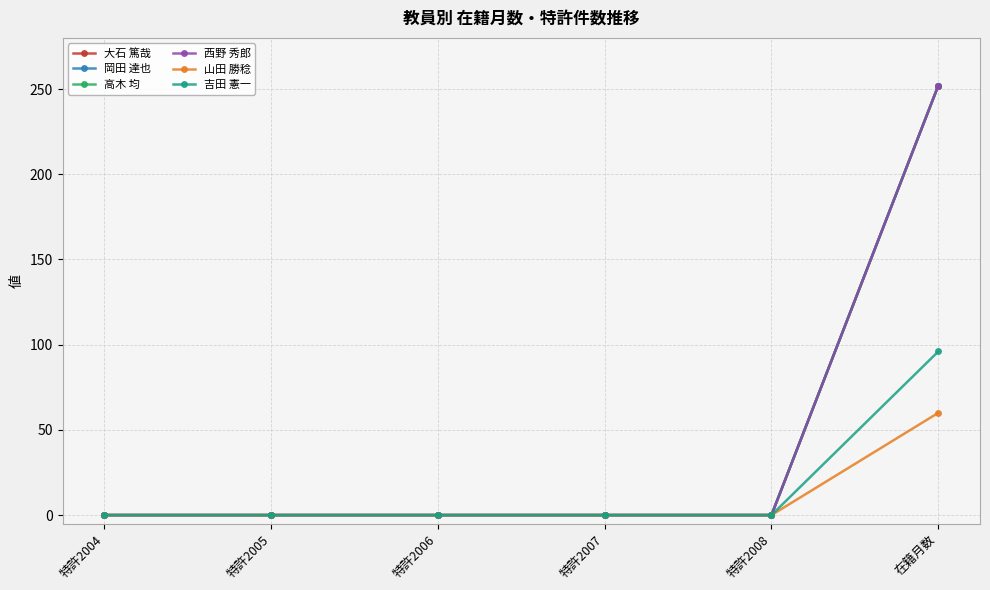

Does the chart display data point markers on the line(s)?

Yes